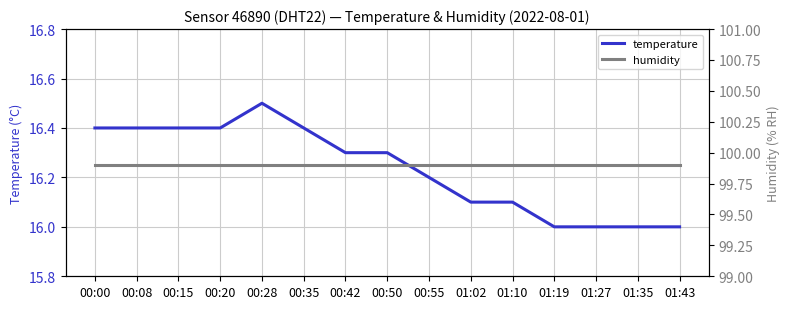

True or false: humidity and temperature intersect in this chart.

False